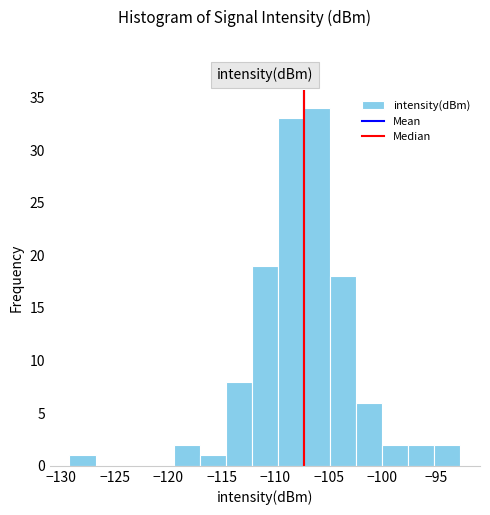

Reading left to right, list every bar in this chart as the range it spans on the x-axis followed by its height. Neither the bar edges nor the heights are printed on the chart, so give them approximately, as read against the axes.

-129.0 to -127.0: 1
-127.0 to -124.5: 0
-124.5 to -122.0: 0
-122.0 to -119.5: 0
-119.5 to -117.0: 2
-117.0 to -114.5: 1
-114.5 to -112.0: 8
-112.0 to -110.0: 19
-110.0 to -107.5: 33
-107.5 to -105.0: 34
-105.0 to -102.5: 18
-102.5 to -100.0: 6
-100.0 to -97.5: 2
-97.5 to -95.0: 2
-95.0 to -92.5: 2